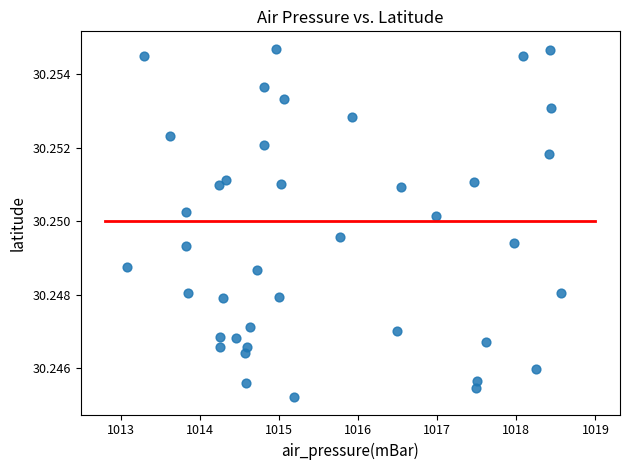

What is the range of X values (max minus min)?

5.5